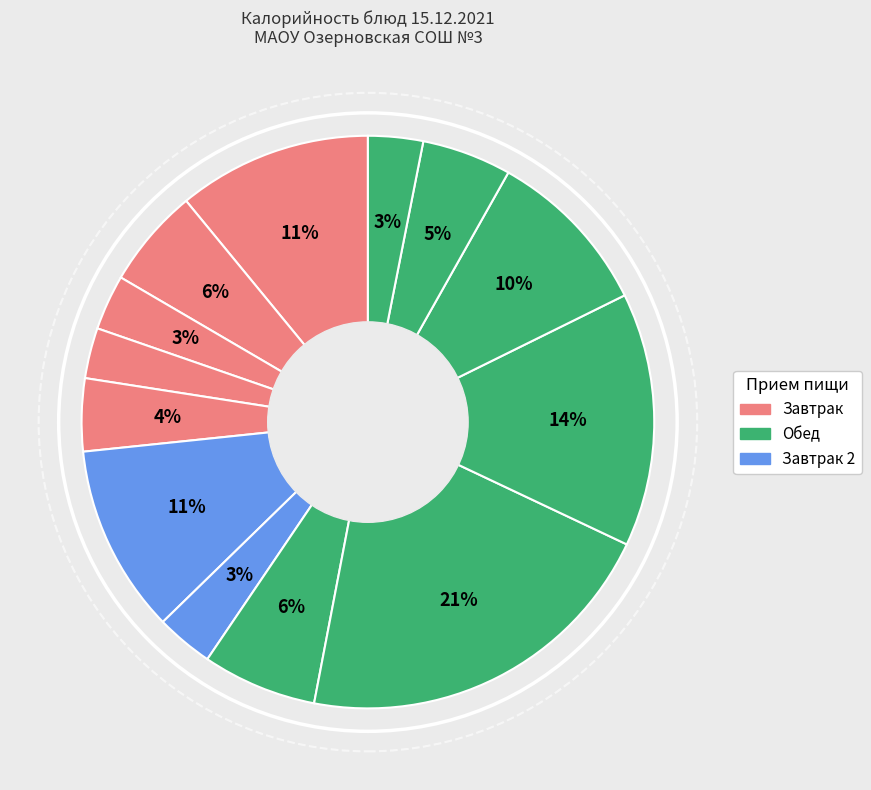

How many segments does this pie chart have?

13